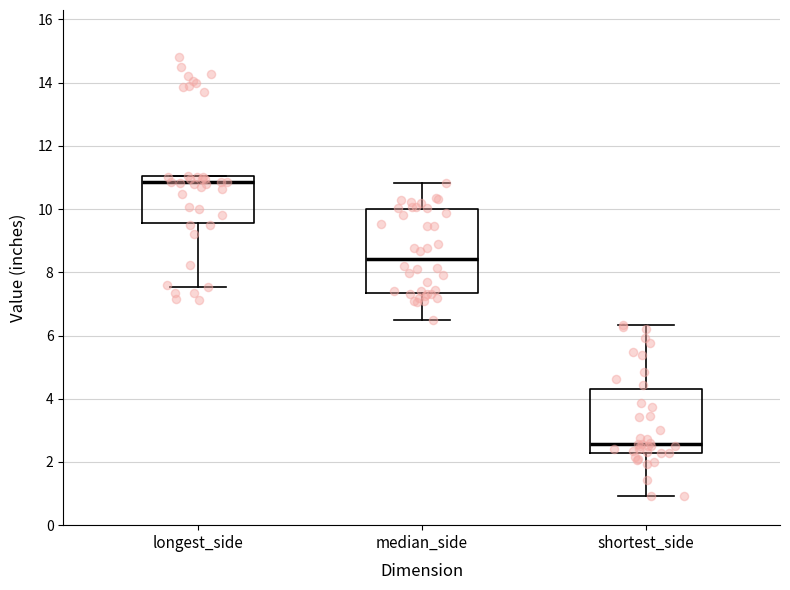

Which box is the tallest, from its lower edge to its upper edge?

median_side